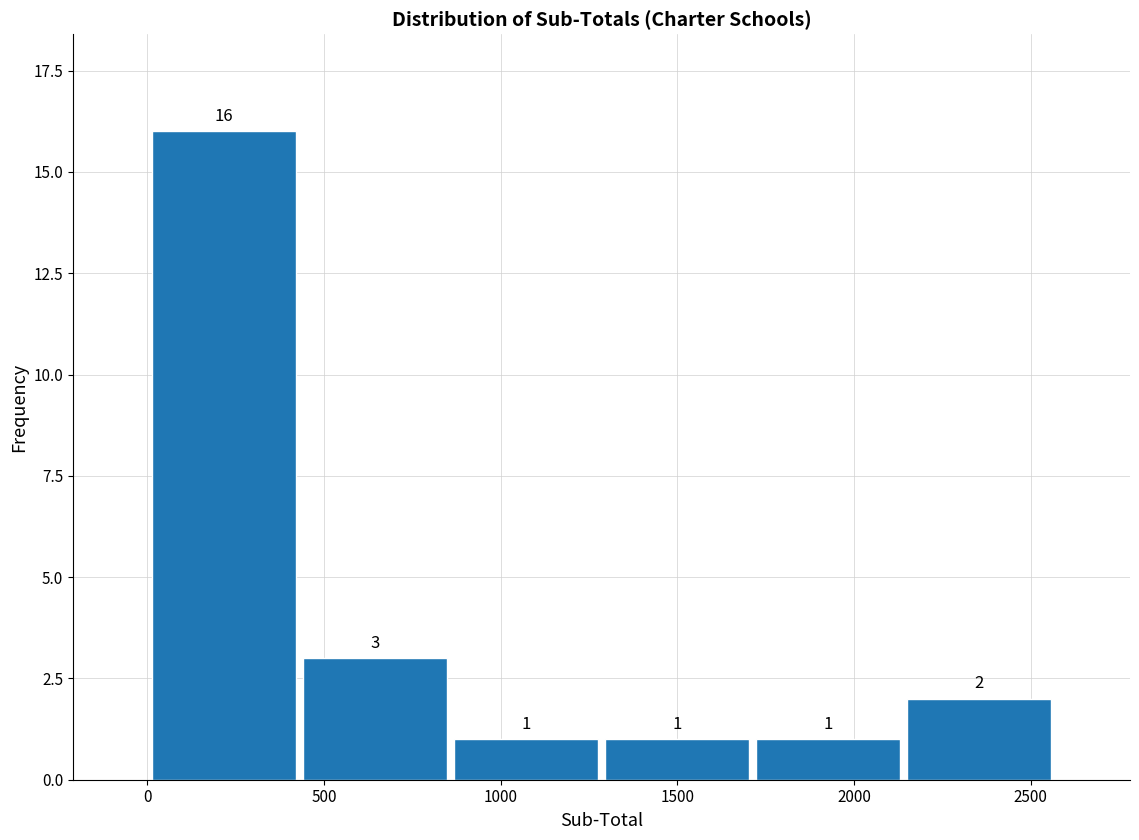

Which range on the x-axis has the tallest bar?

0 to 450